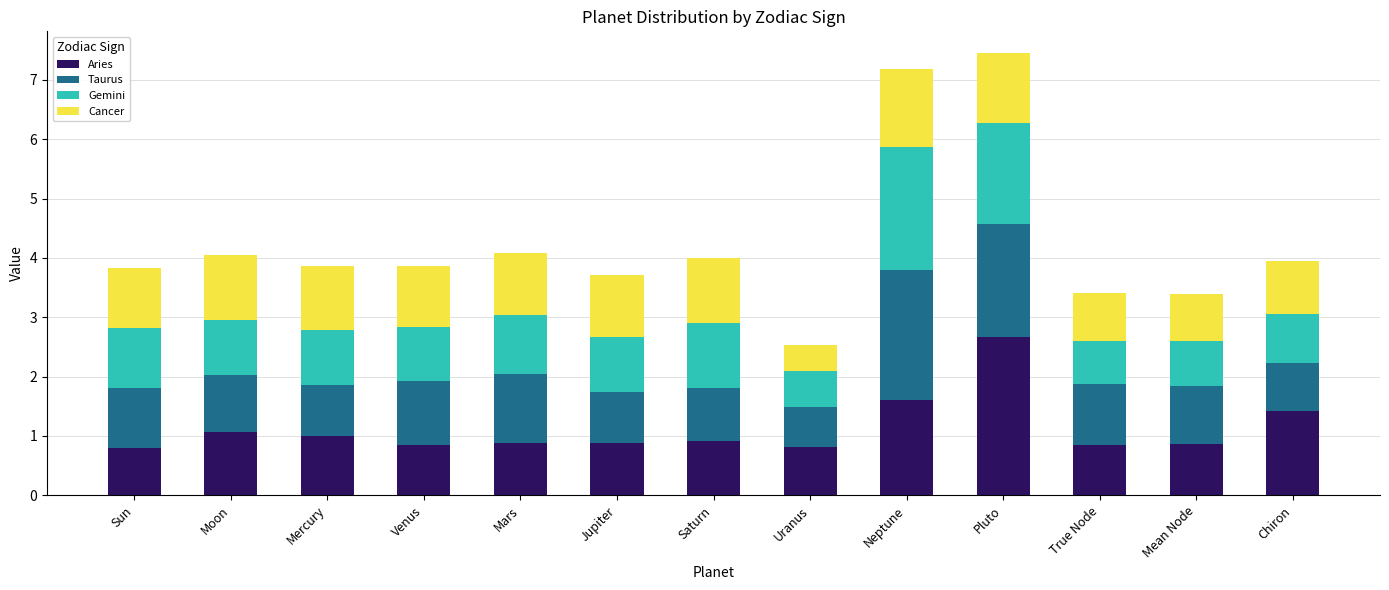

What is the difference between the second highest and second lowest values in the Aries series?

0.8